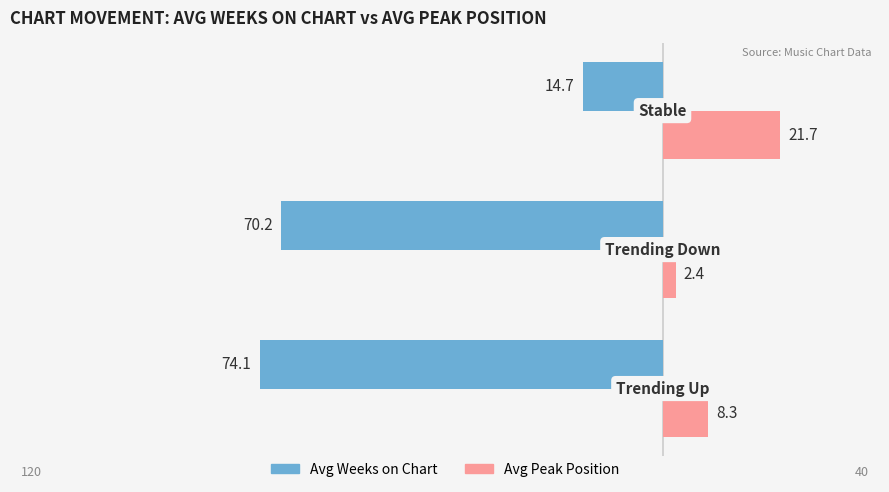

What is the difference between the second highest and minimum values in the Avg Peak Position series?

5.9